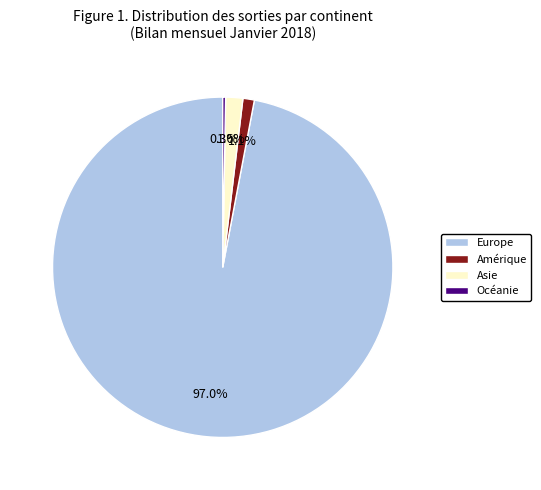

How much of the chart is everything except Asie?

98.4%